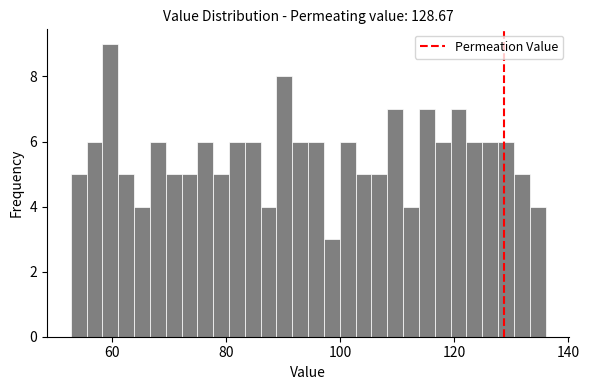

Around what value on the x-axis is the tallest bar? Give the approximate position of its centre, as read against the axis.

60